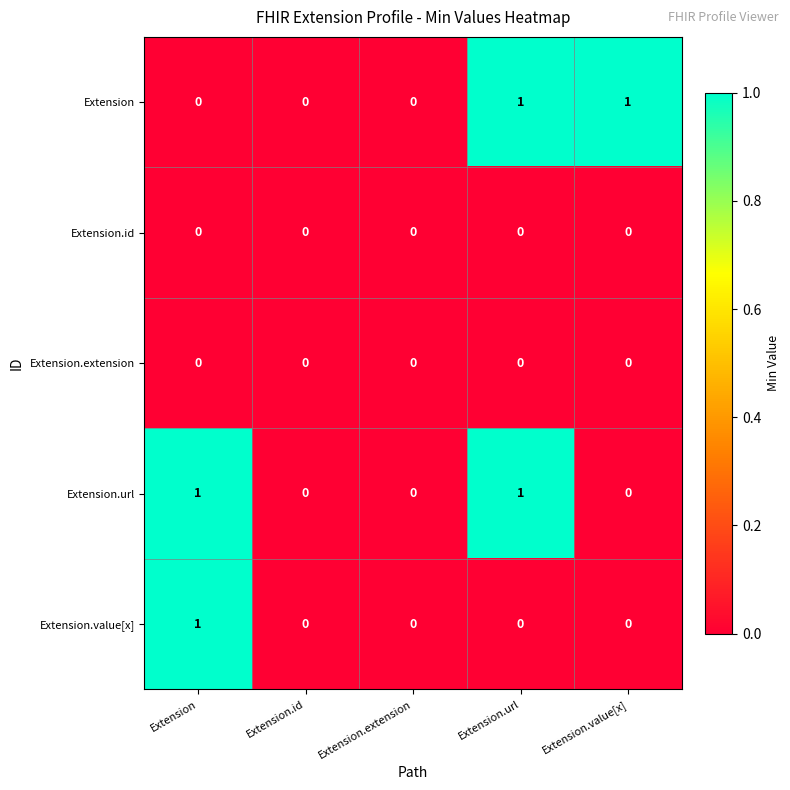

Is the value of Extension at Extension.extension greater than the value of Extension.url at Extension?

No